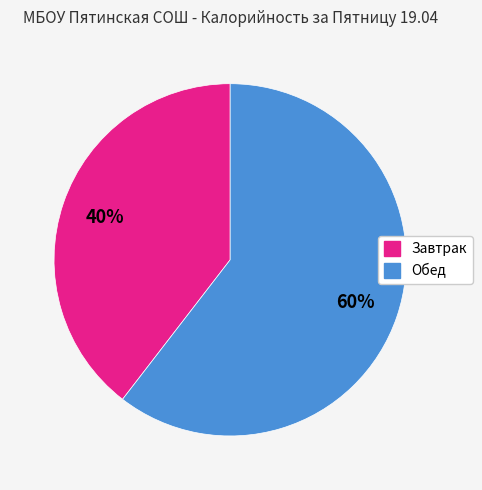

To the nearest percent, what portion does Завтрак represent?

40%